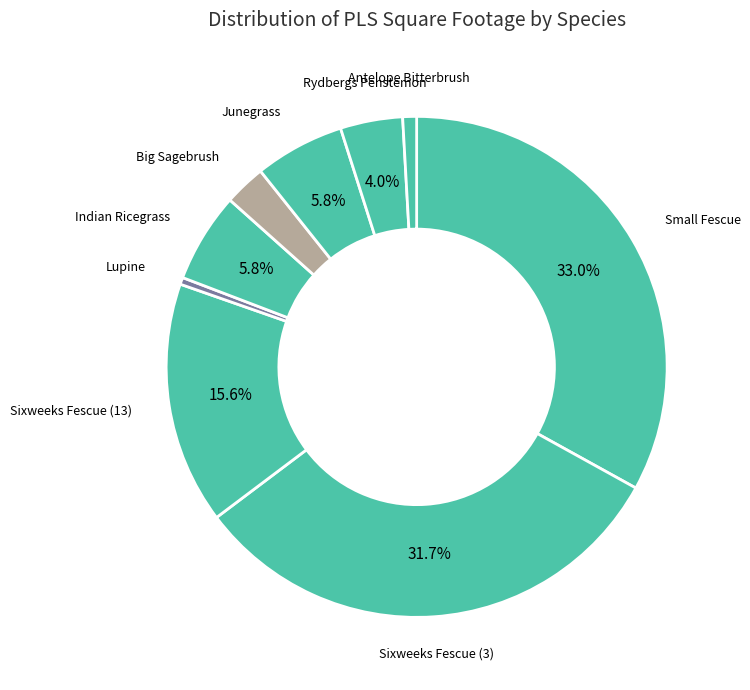

Count the number of slices in the pie.

9